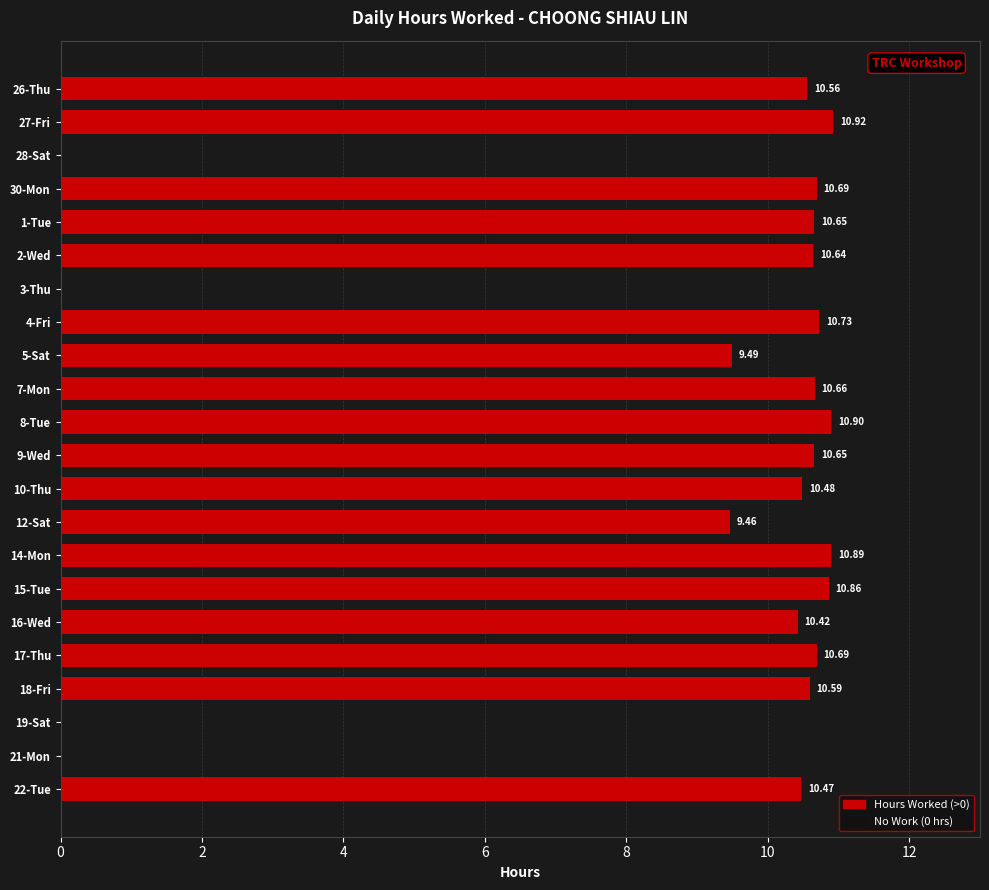

What is the sum of all values?

189.8